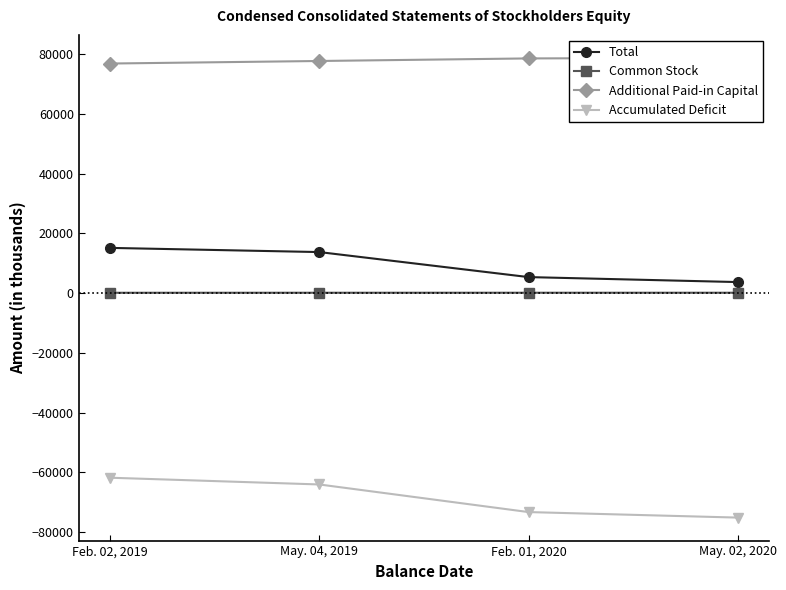

Which has a higher value, Feb. 02, 2019 or May. 02, 2020?

Feb. 02, 2019